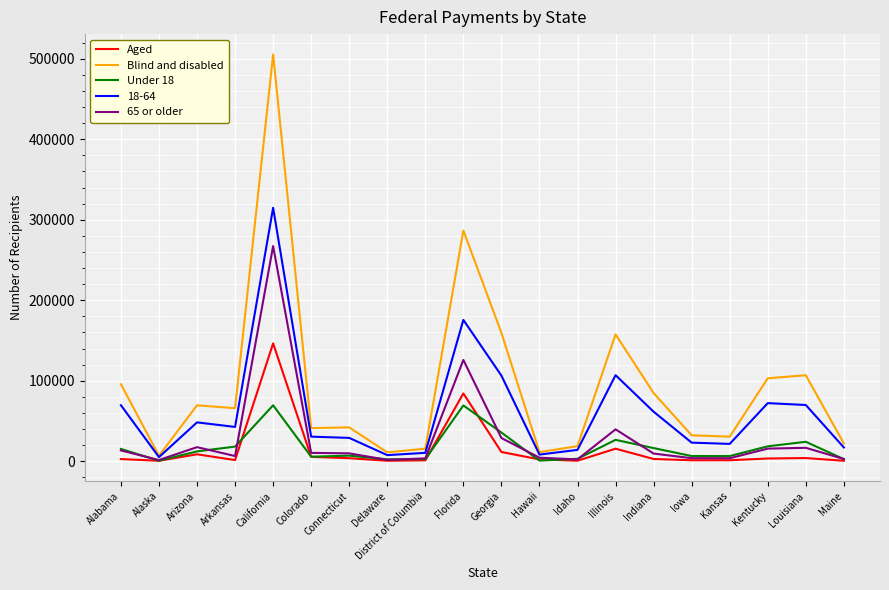

What position from the left is Louisiana?

19